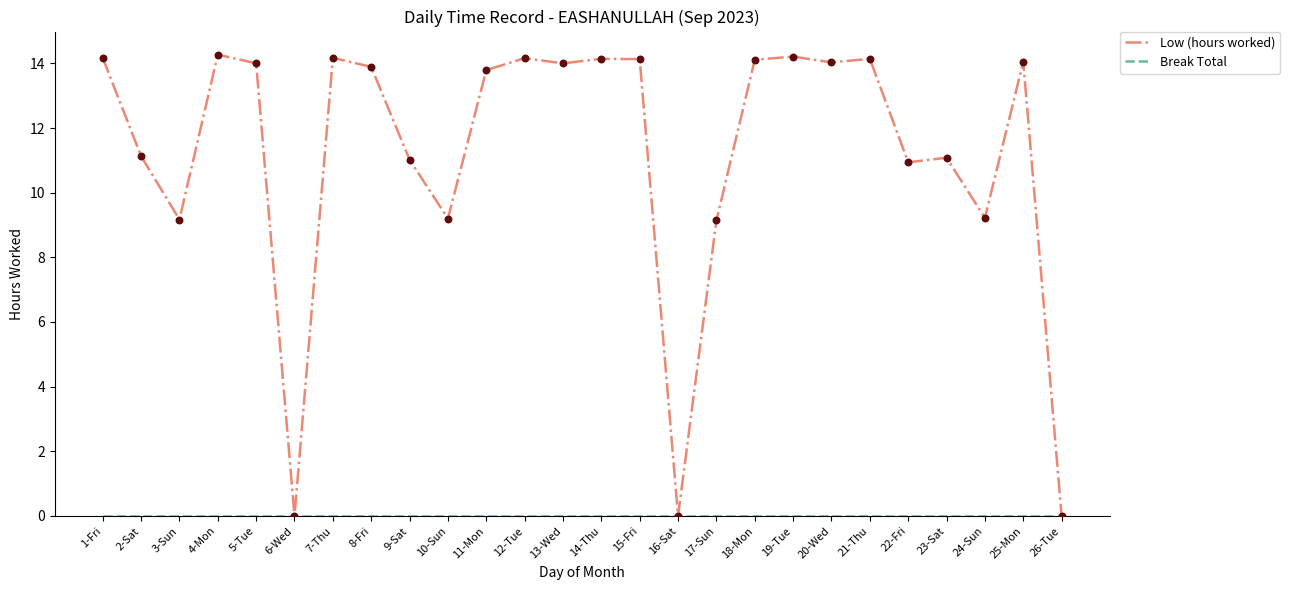

What is the total value across all series at 13-Wed?

14.0